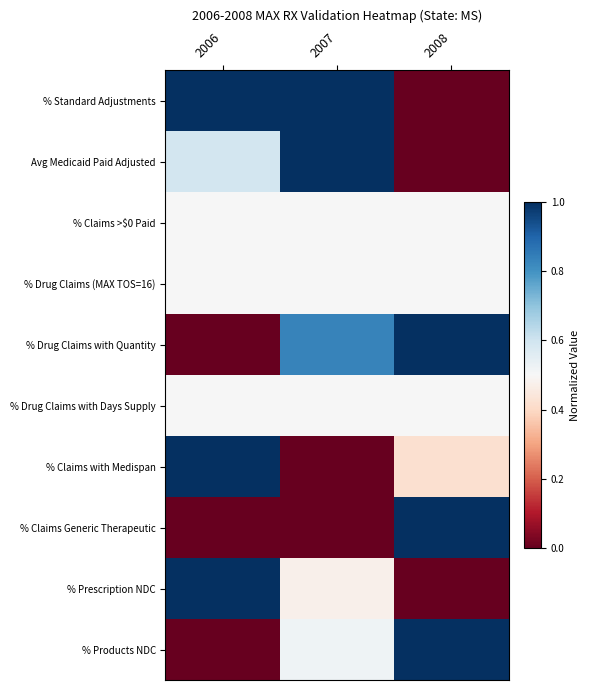

Between 2006 and 2007, which series saw the biggest shift?

% Claims with Medispan